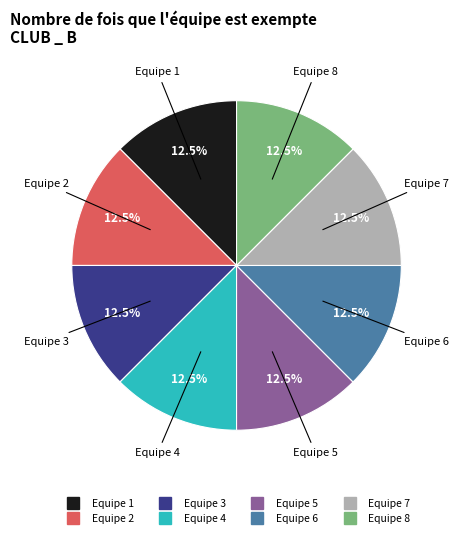

Is there any slice that represents more than half of the pie?

No